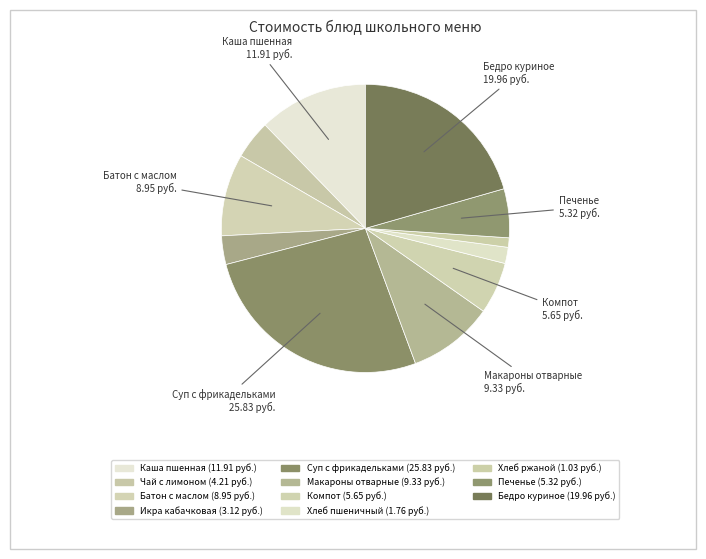

To the nearest percent, what is the difference between the largest and smallest slice percentages?

26%